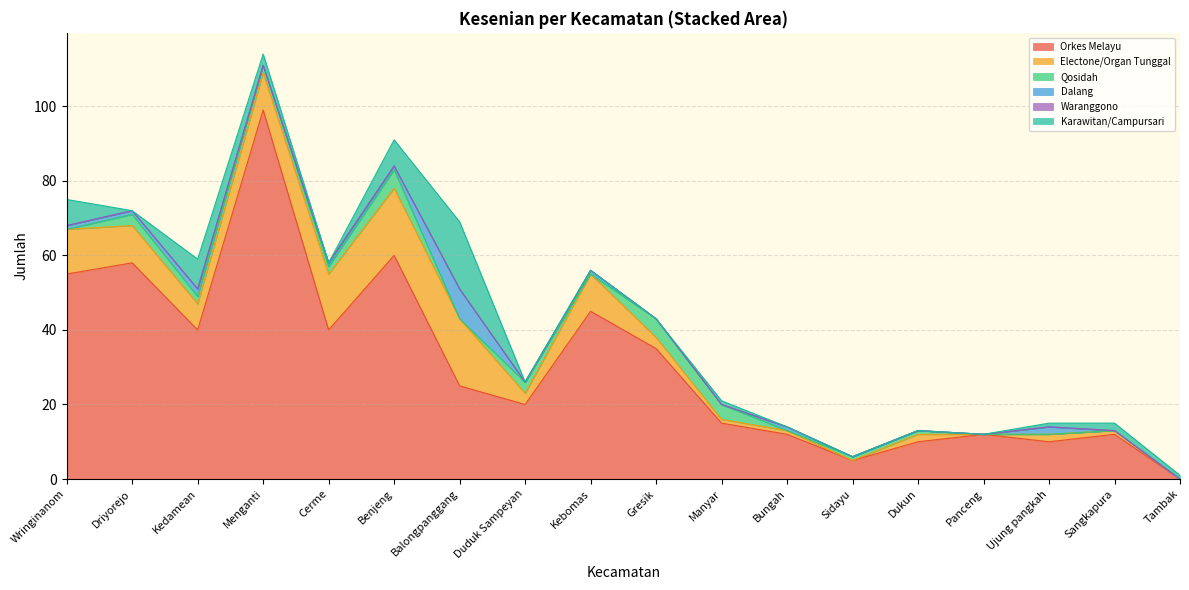

What is the total value across all series at Sangkapura?

15